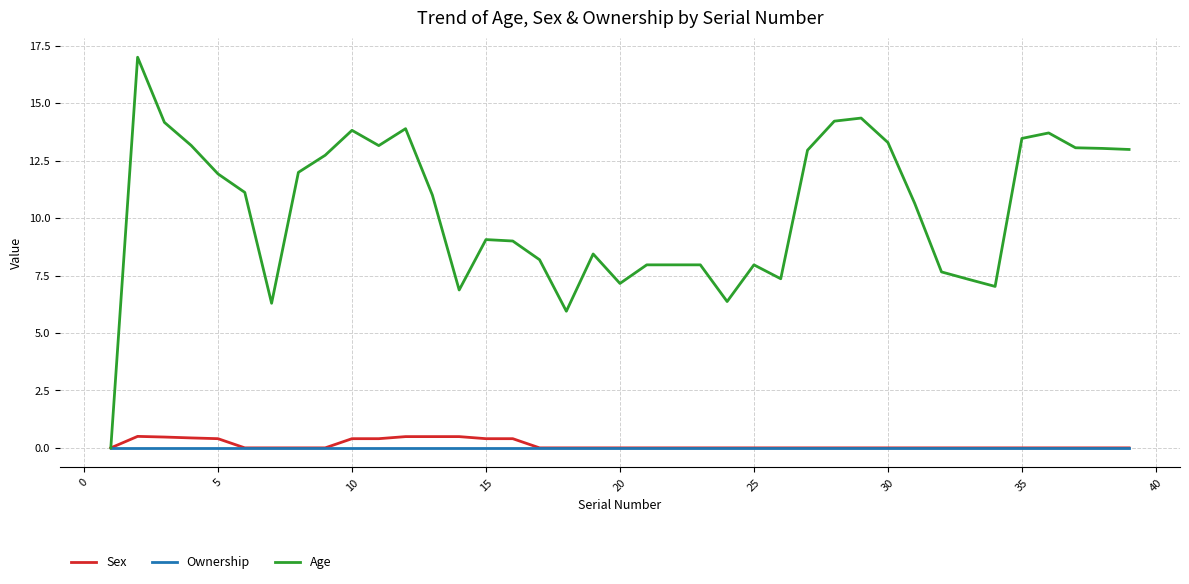

Which series has the largest total across all categories?

Age